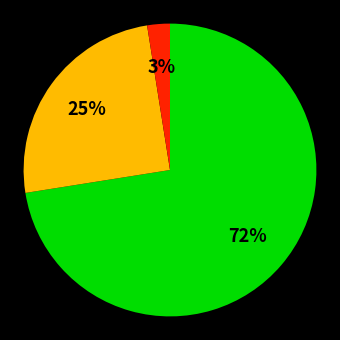

How many slices are in this pie chart?

3